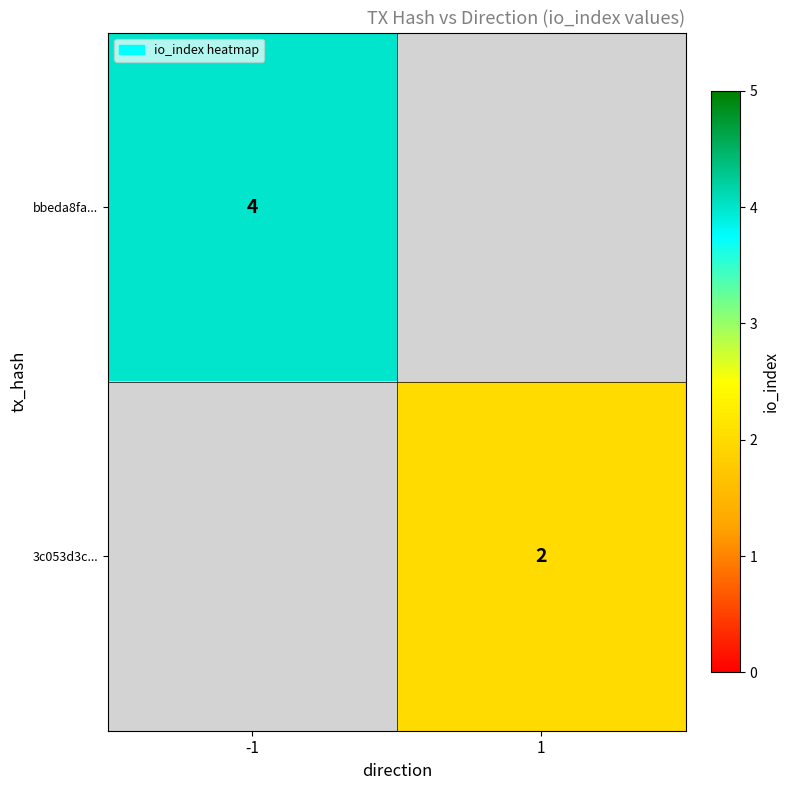

The value of 3c053d3c... at 1 is 3. True or false?

False